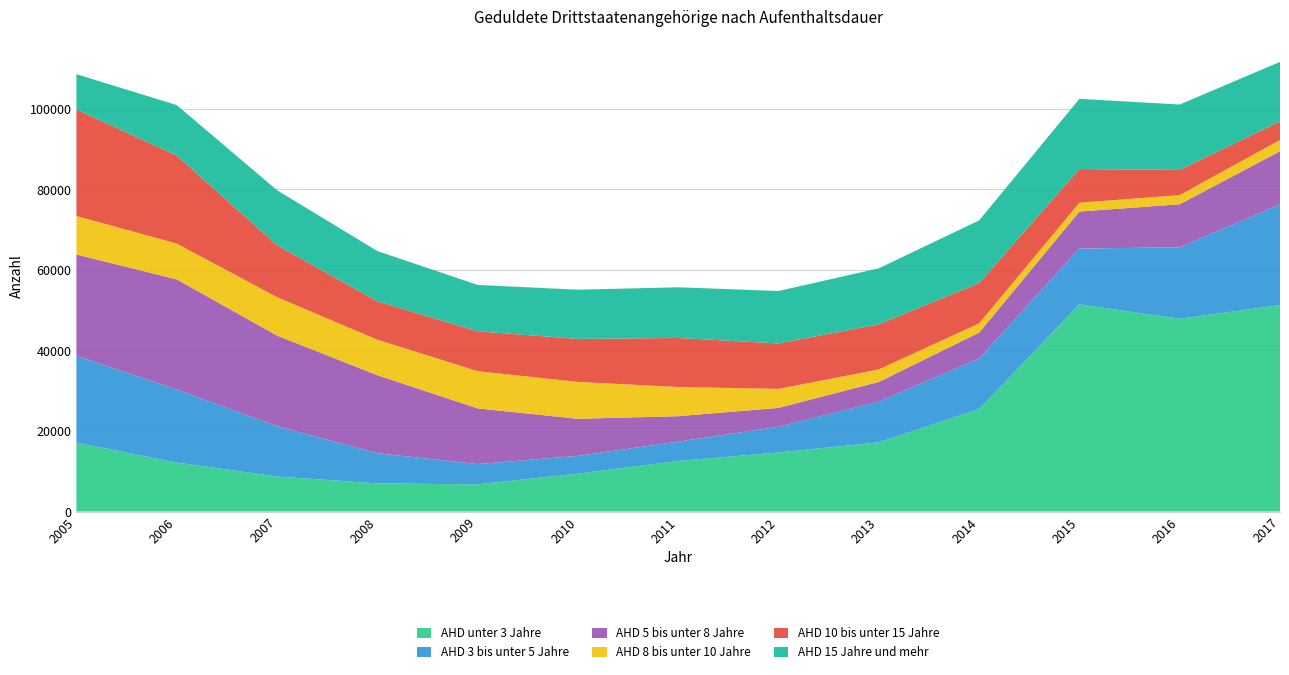

Reading left to right, list all the values displayed in this chart.

AHD unter 3 Jahre: 17115	12160	8690	6975	6745	9410	12550	14660	17180	25430	51420	47850	51260
AHD 3 bis unter 5 Jahre: 21545	18135	12505	7500	5040	4400	4800	6395	10115	12550	13880	17745	25015
AHD 5 bis unter 8 Jahre: 25155	27350	22490	19380	13825	9215	6325	4675	4880	6435	9180	10695	13170
AHD 8 bis unter 10 Jahre: 9565	8885	9540	8815	9230	9160	7235	4725	3095	2290	2195	2260	2815
AHD 10 bis unter 15 Jahre: 26425	21875	12895	9510	9910	10670	12180	11275	11205	9995	8355	6265	4605
AHD 15 Jahre und mehr: 8780	12510	13660	12495	11515	12220	12585	13020	13915	15575	17435	16235	14780